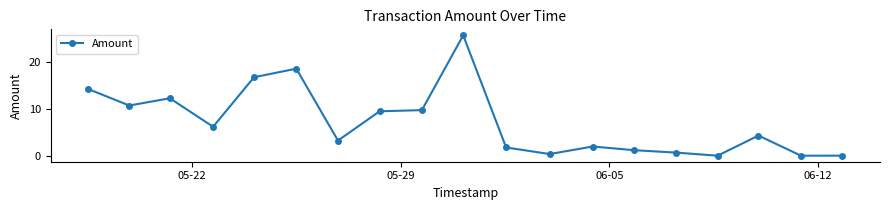

How many series are shown in this chart?

1